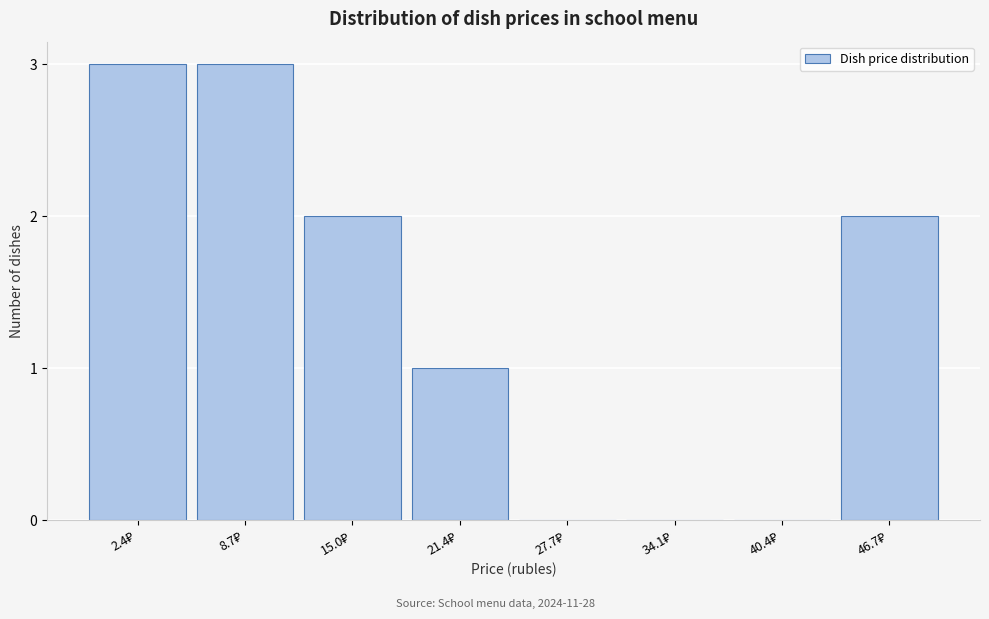

What is the maximum value shown in the chart?

3